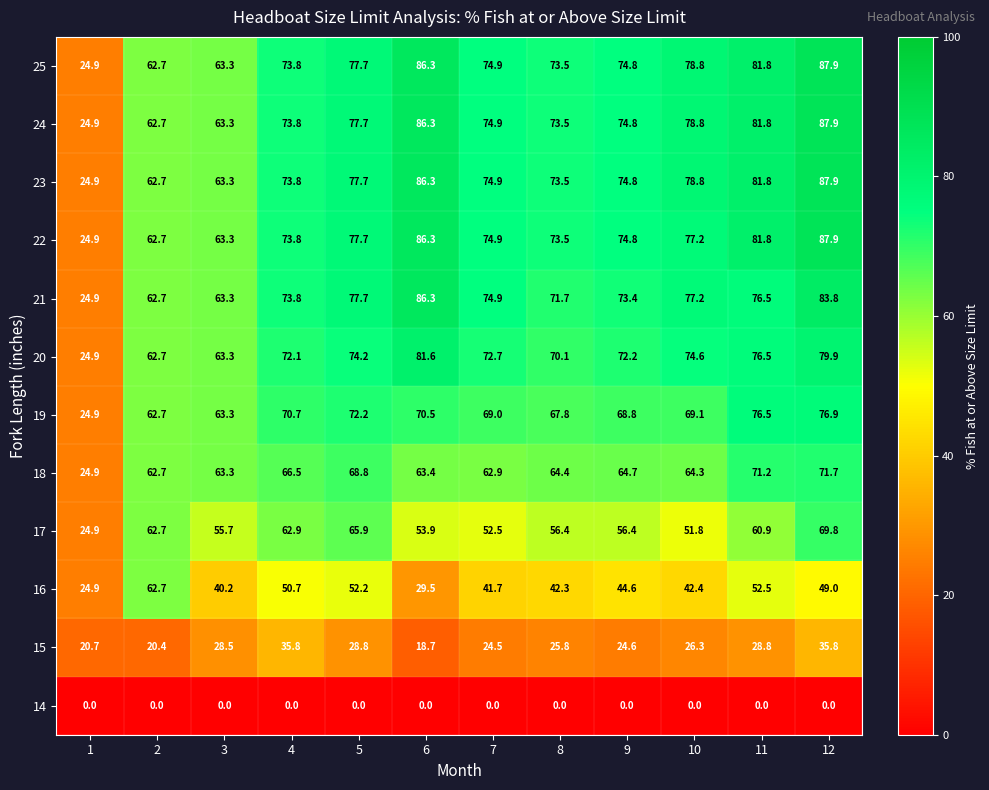

What is the maximum value shown in the chart?

87.9